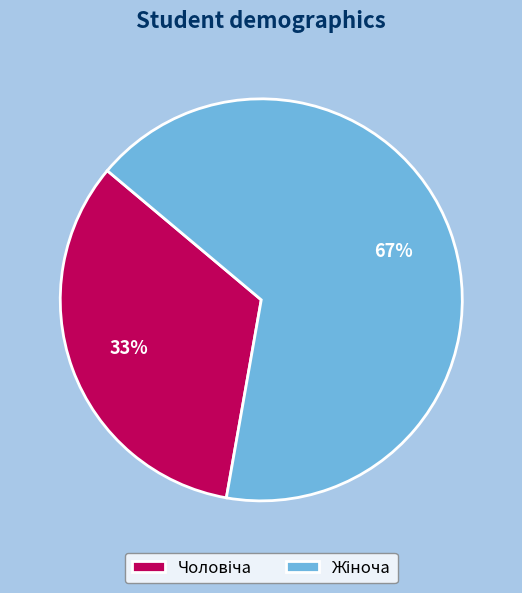

To the nearest percent, what is the average slice percentage?

50%